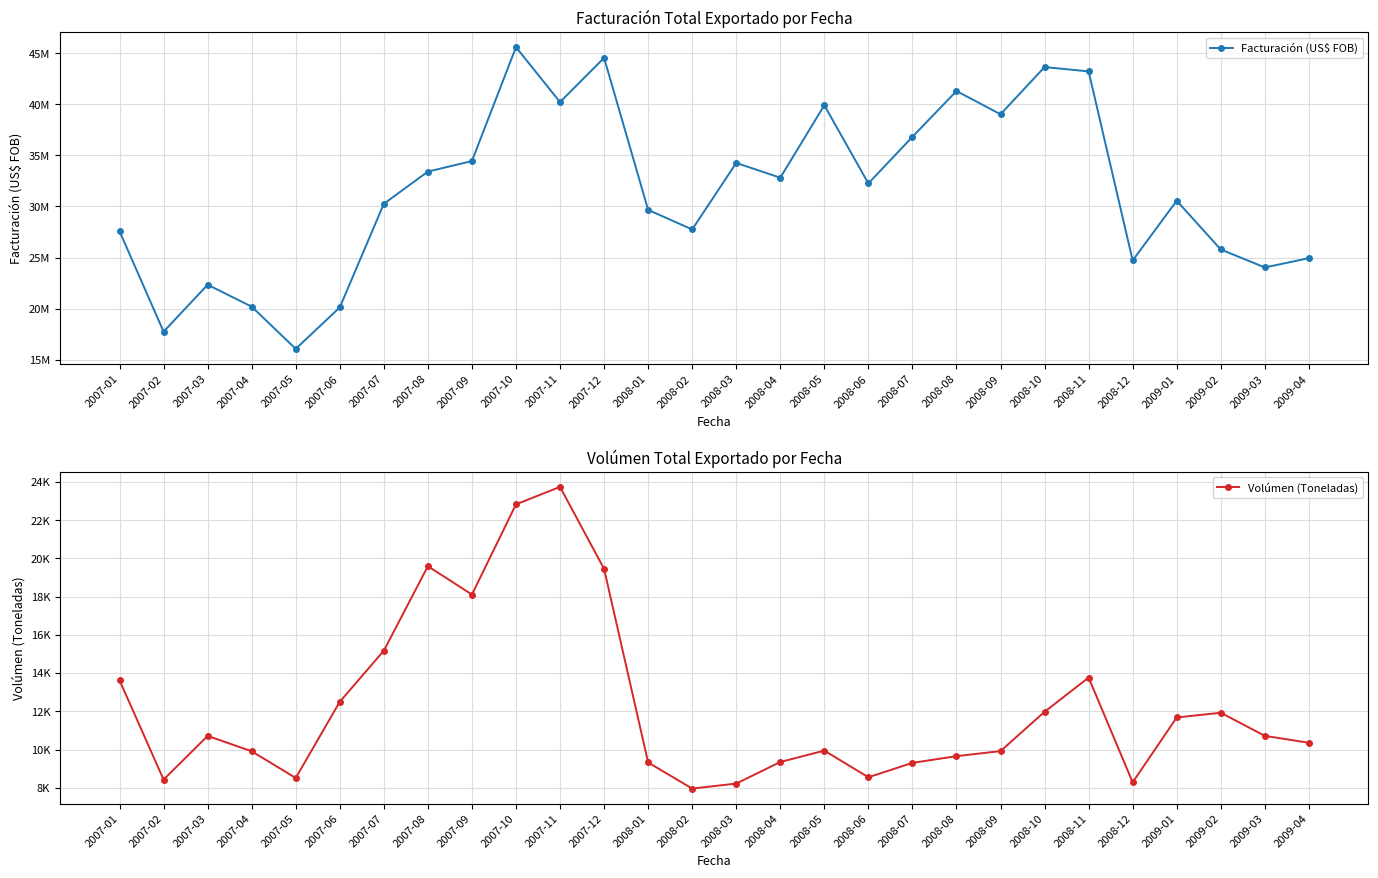

What are all the series names shown in the legend?

Facturación (US$ FOB), Volúmen (Toneladas)